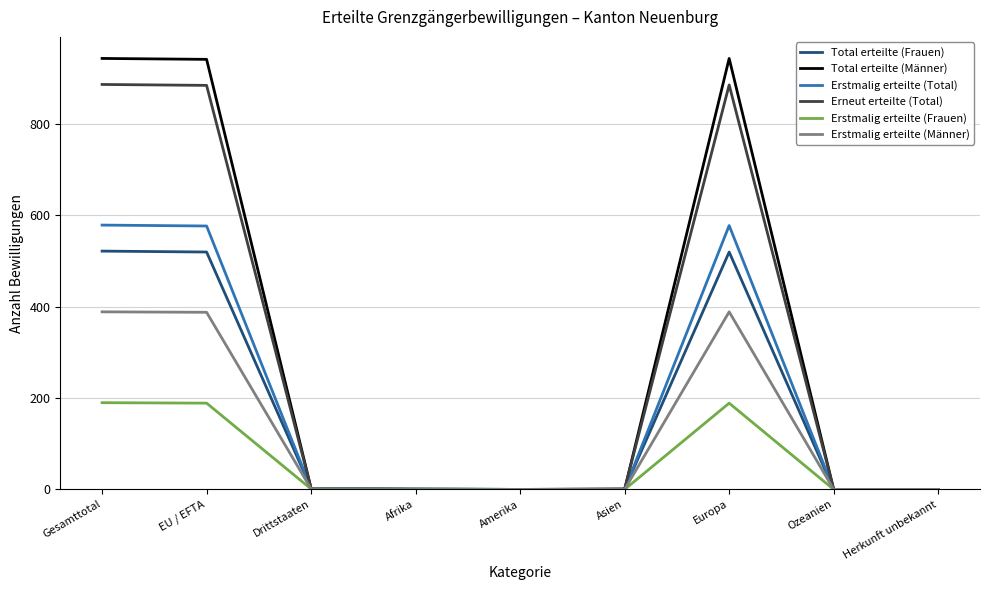

What is the average value of the Total erteilte (Frauen) series?

174